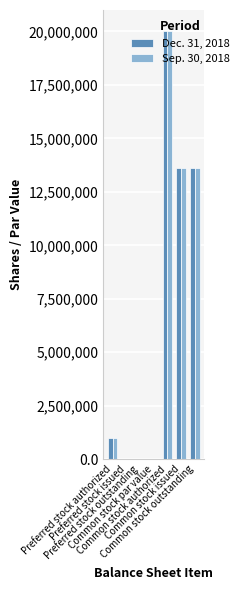

What is the difference between the Sep. 30, 2018 values at Common stock authorized and Preferred stock authorized?

19000000.0